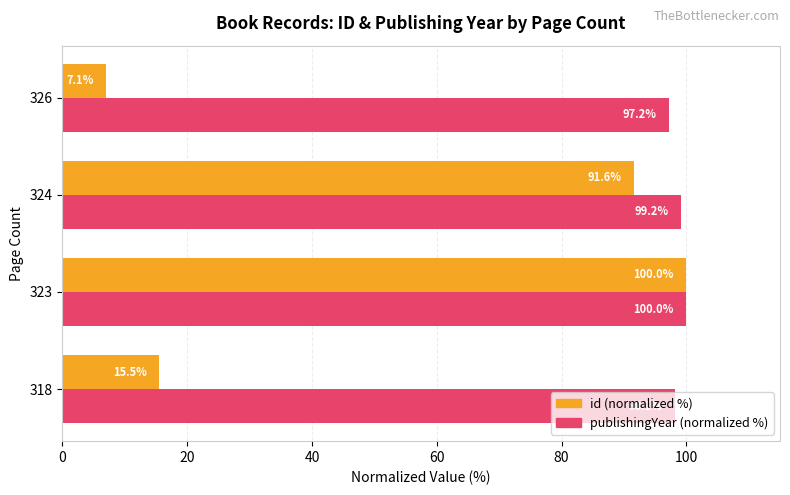

What is the total value across all series at 323?

200.0